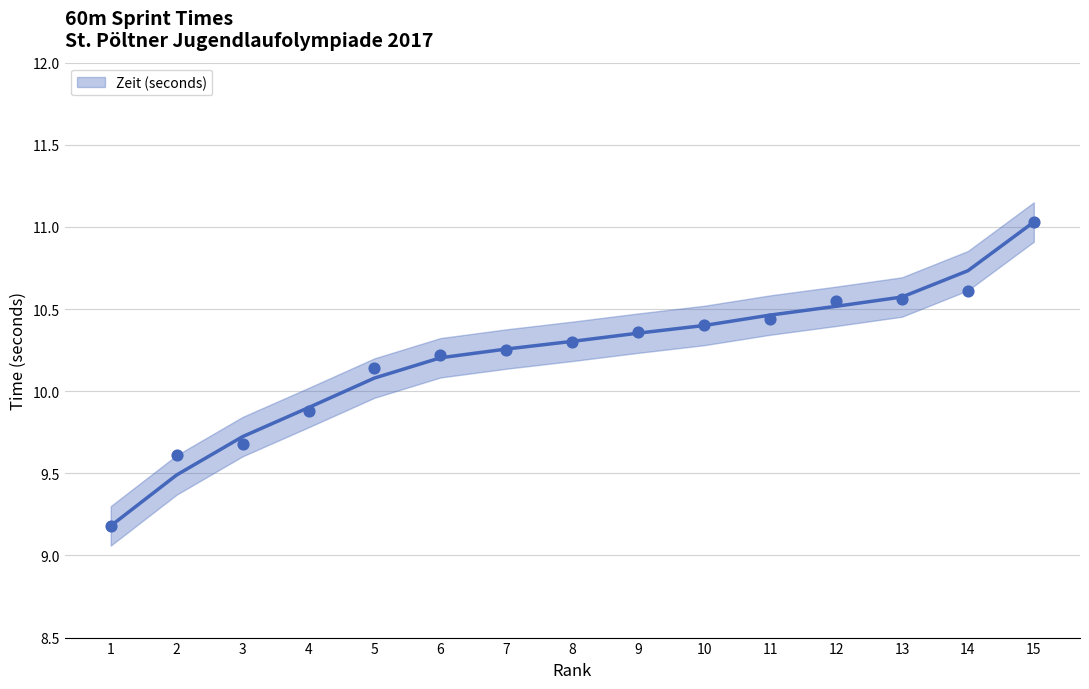

Approximately how many times larger is the value at 7 compared to 3?

1.1